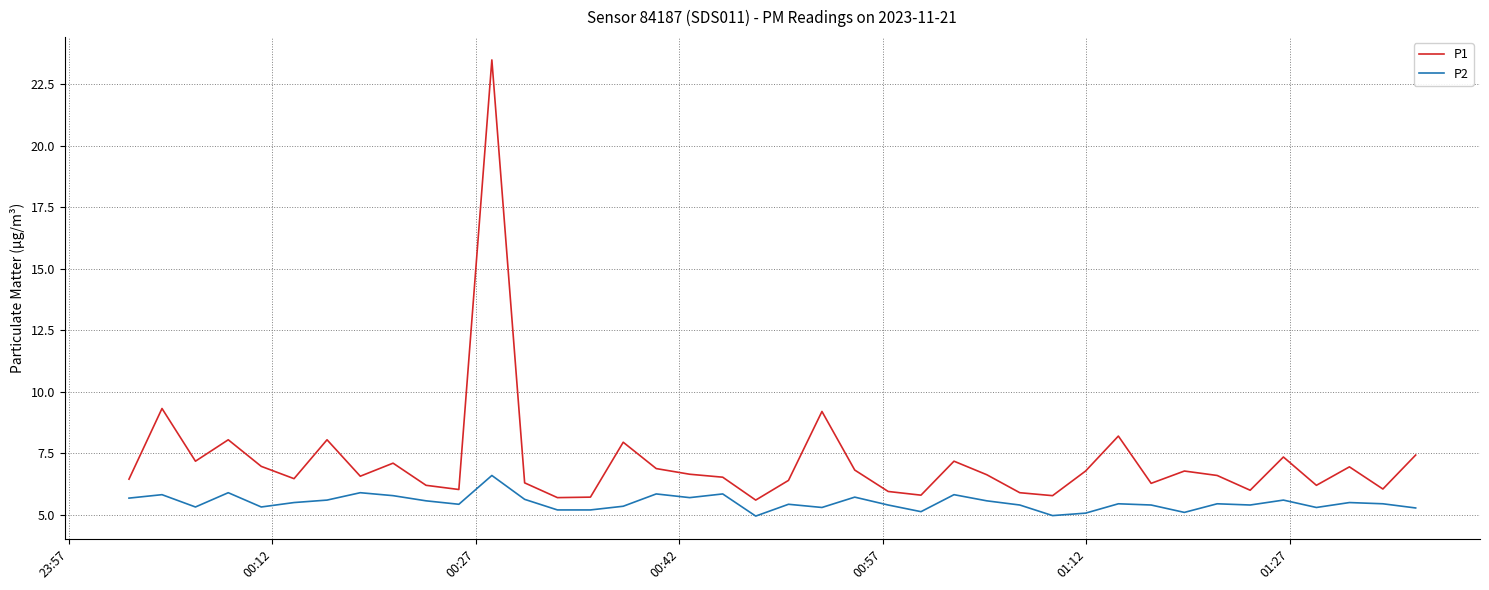

True or false: P1 and P2 intersect in this chart.

False